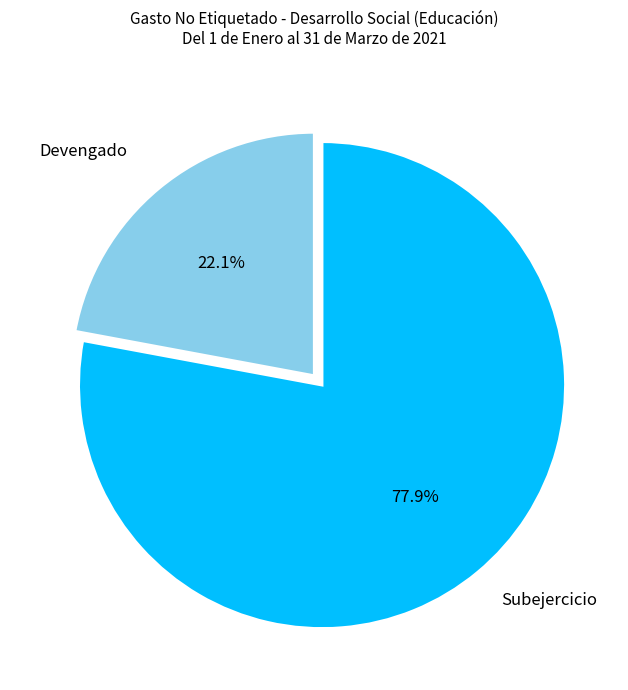

Does any single category account for the majority?

Yes